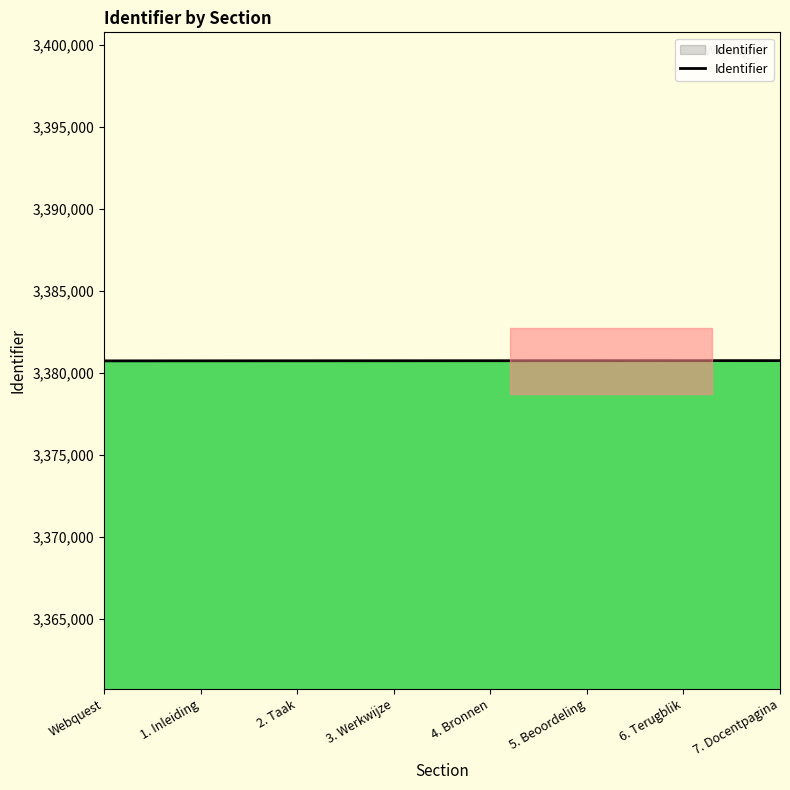

Count the number of categories in the chart.

8